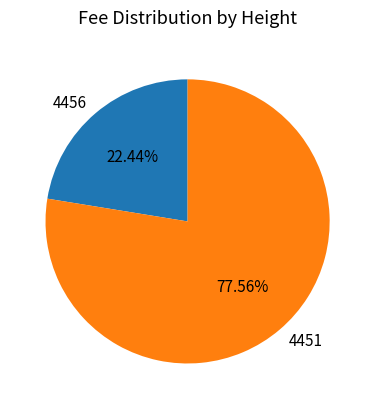

To the nearest percent, what is the difference between the 4451 and 4456 slice percentages?

55%